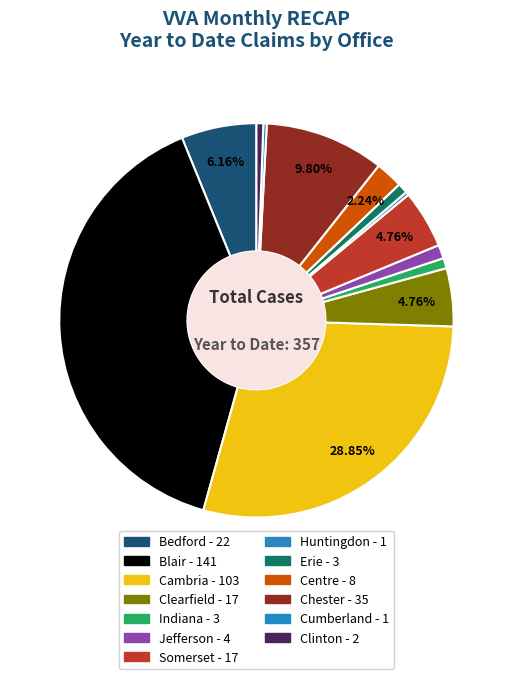

To the nearest percent, what is the difference between the Huntingdon and Centre slice percentages?

2%